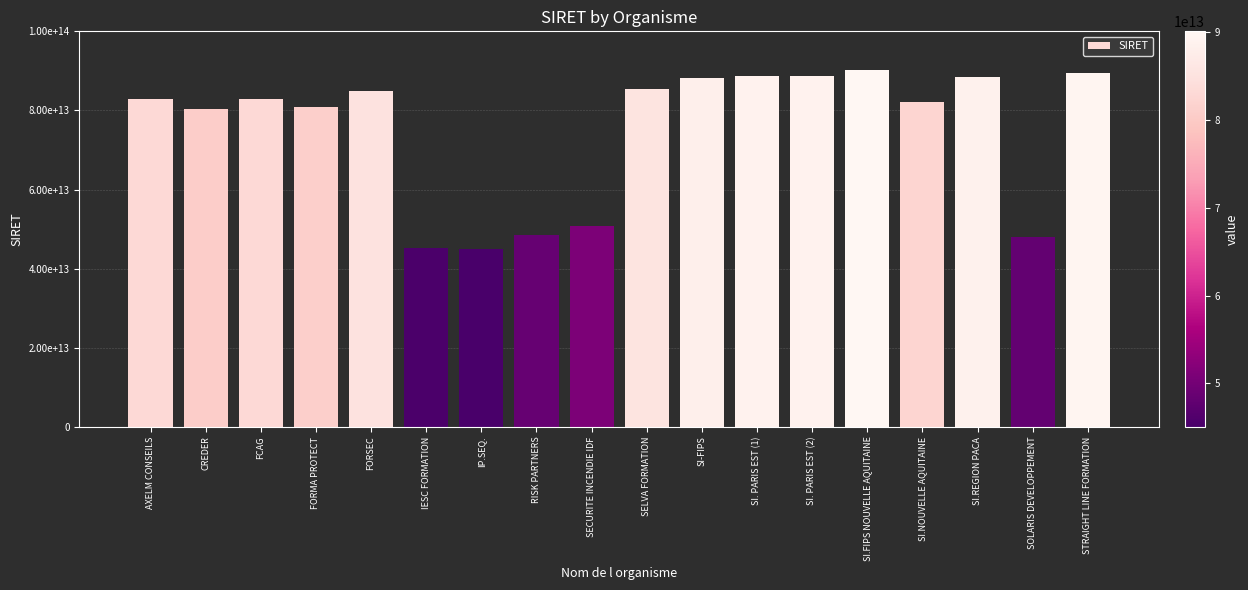

Does the chart contain any negative values?

No